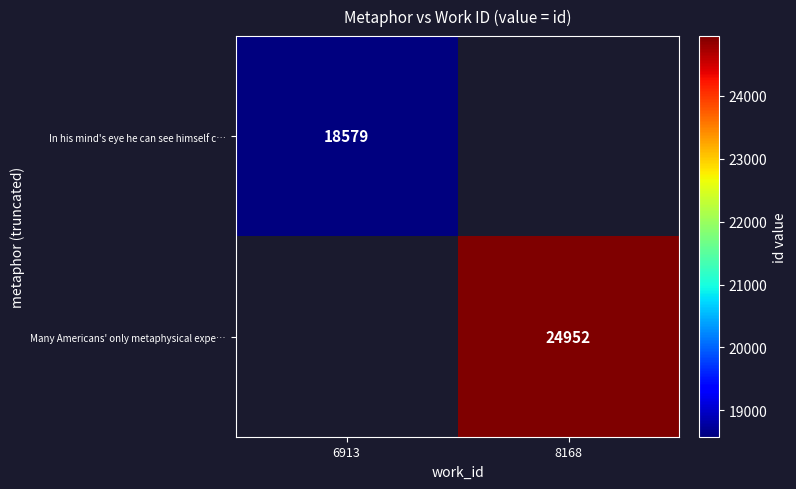

The In his mind's eye he can see himself c… series shows 7748 at 6913. True or false?

False